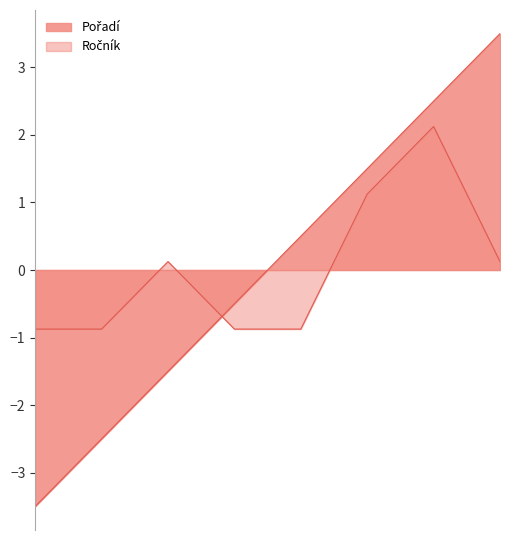

What is the difference between the maximum and minimum values in the Ročník series?

3.0